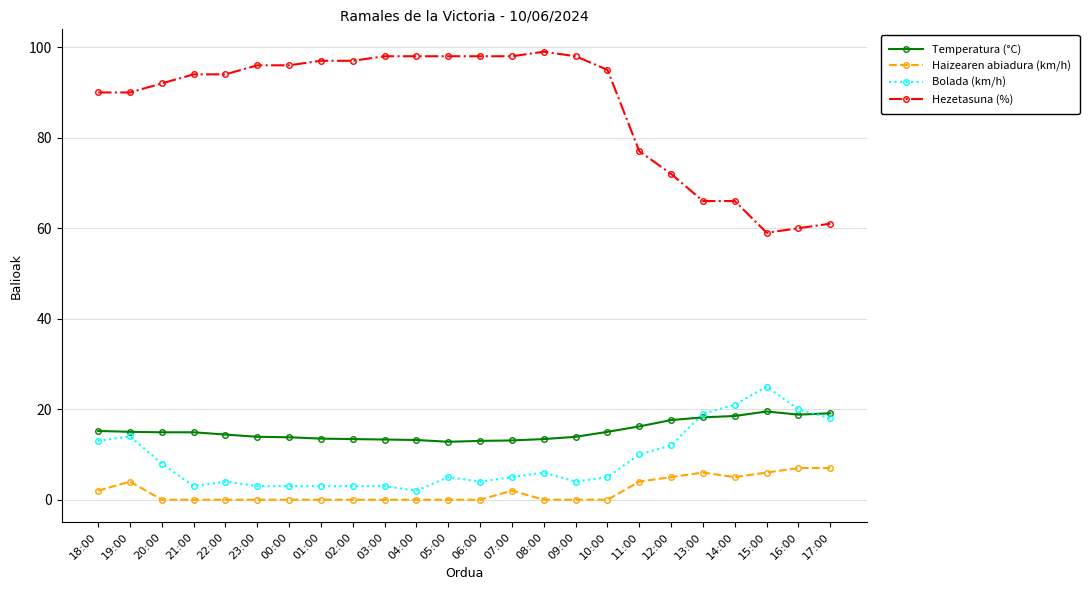

Is it true that Haizearen abiadura (km/h) equals 0.0 at 08:00?

True